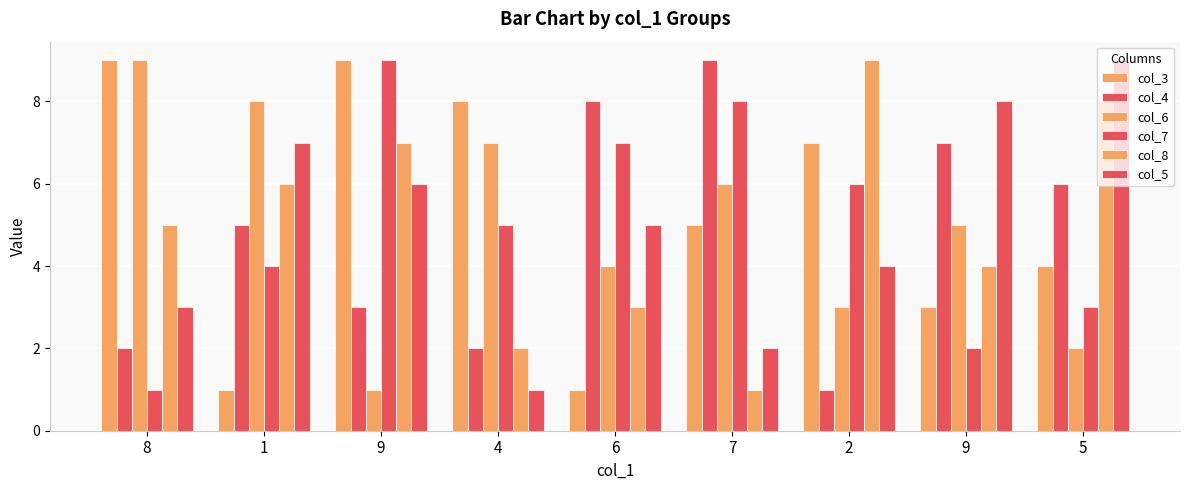

What is the label of the 7th bar from the right?

9